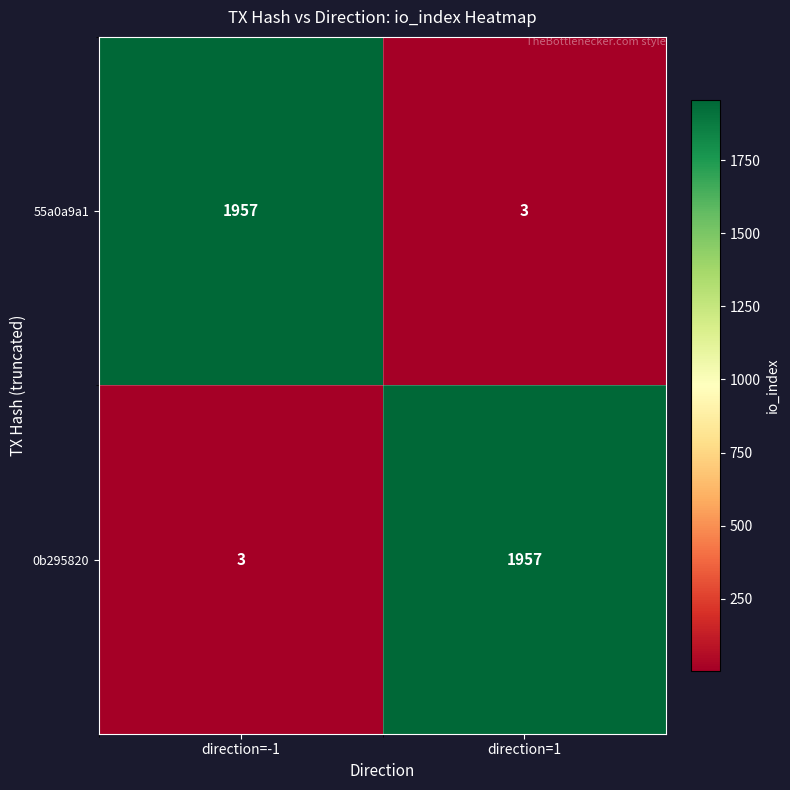

Read the 55a0a9a1 value at direction=1.

3